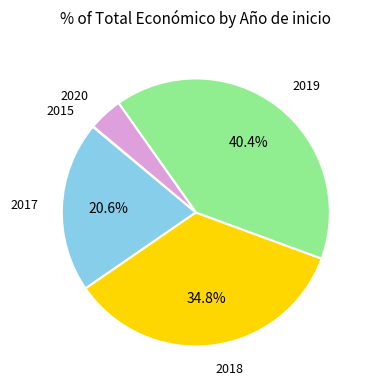

Is there any slice that represents more than half of the pie?

No